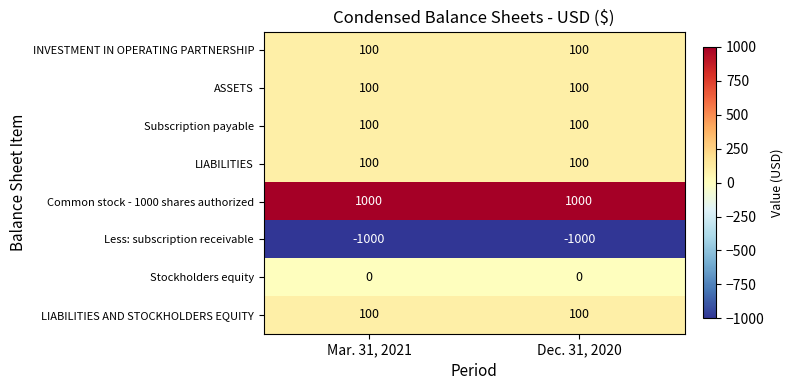

How many distinct data groups are displayed?

8